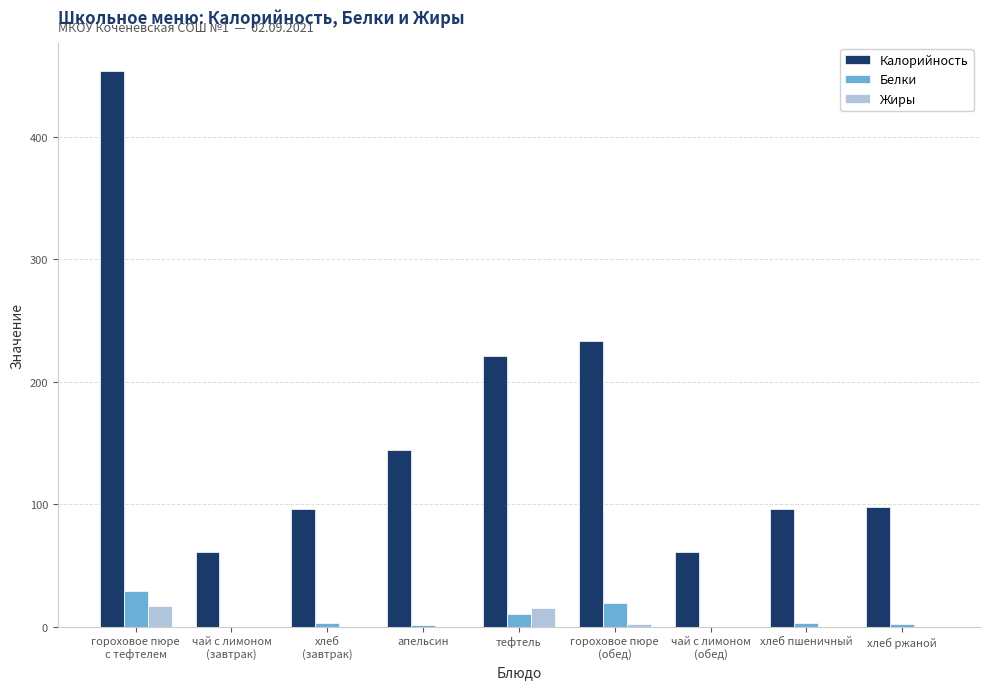

What is the total value across all series at гороховое пюре
с тефтелем?

500